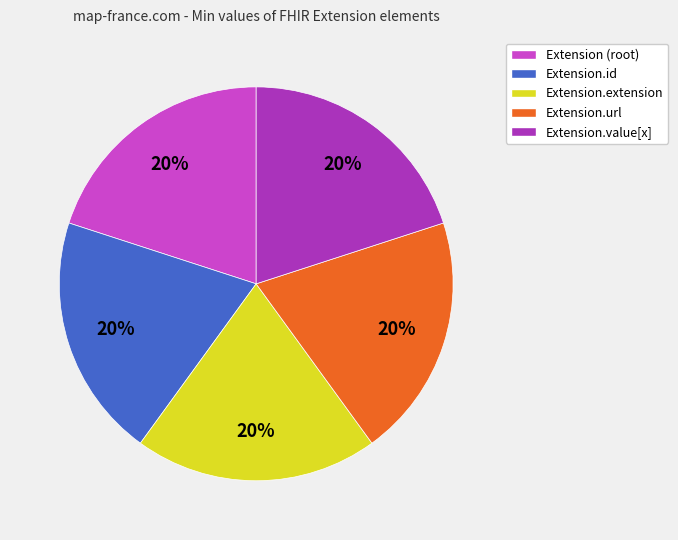

What percentage is the Extension (root) slice, to the nearest percent?

20%